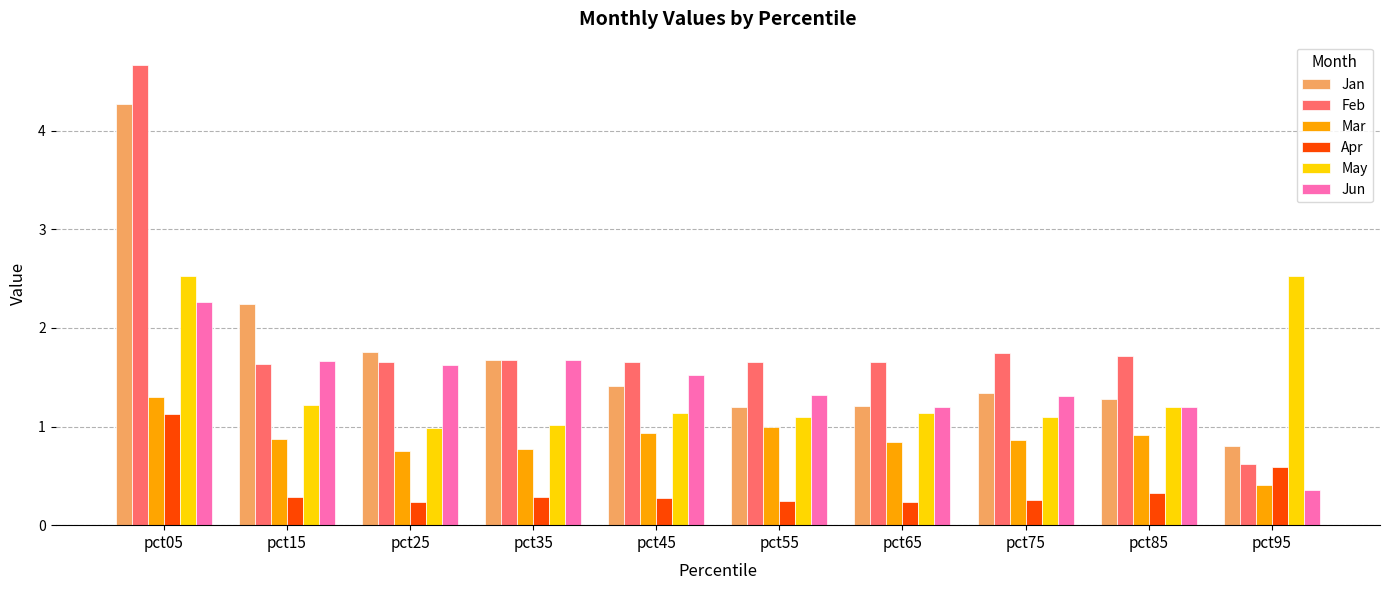

Which series has the widest spread of values?

Feb